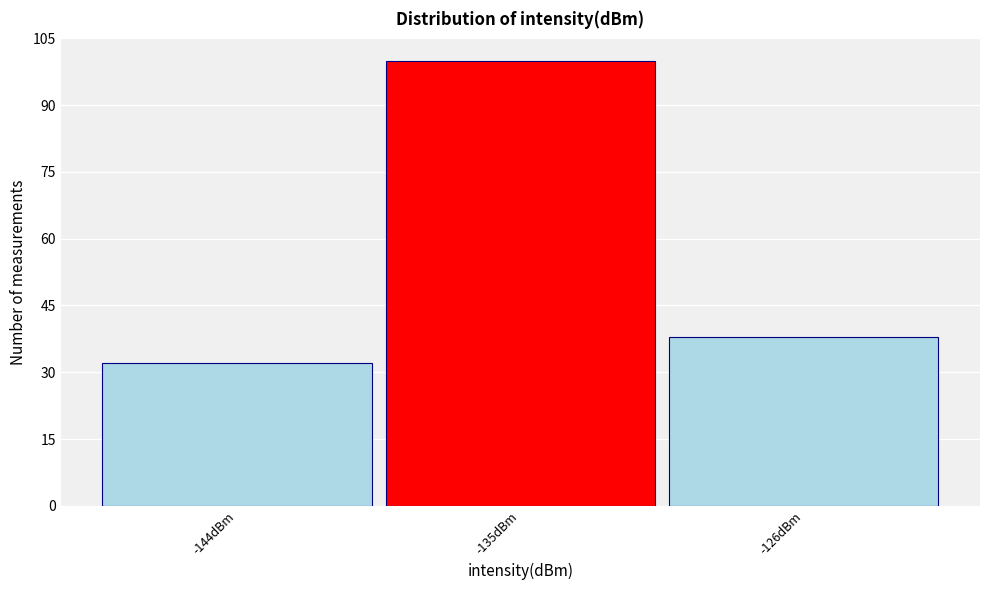

Reading left to right, what are all the values shown in this chart?

32	100	38